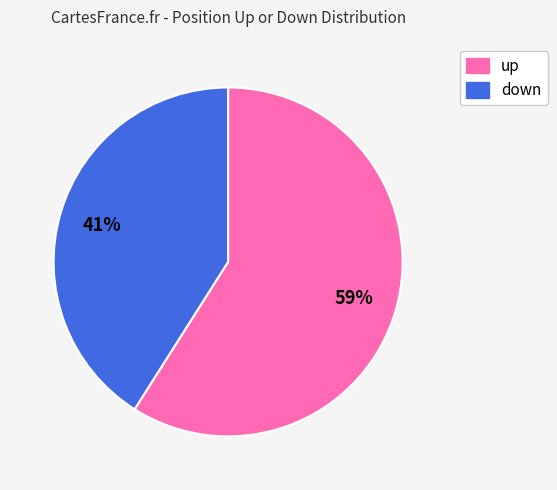

What is the majority slice?

up